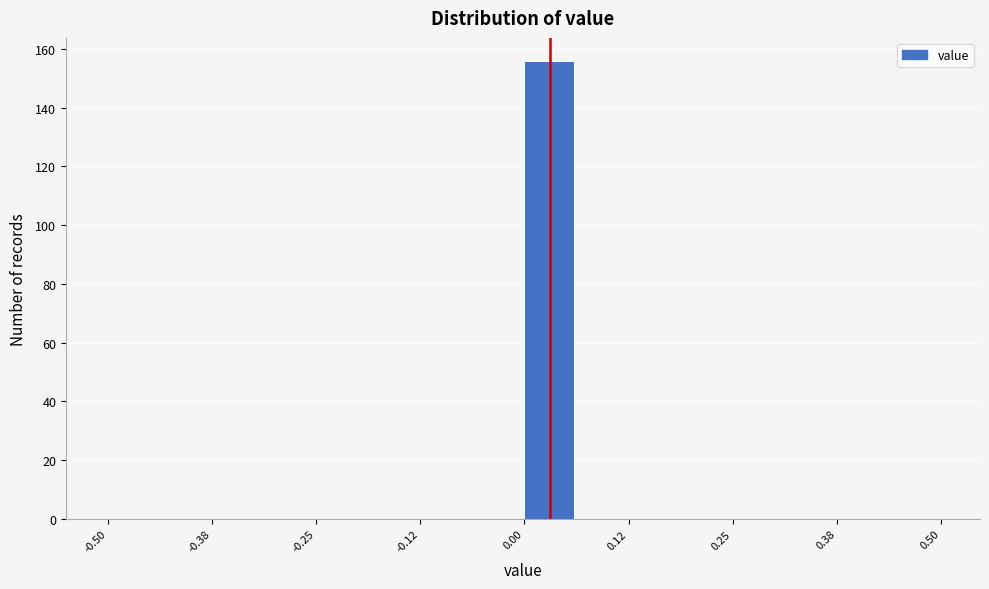

Around what value on the x-axis is the tallest bar? Give the approximate position of its centre, as read against the axis.

0.02